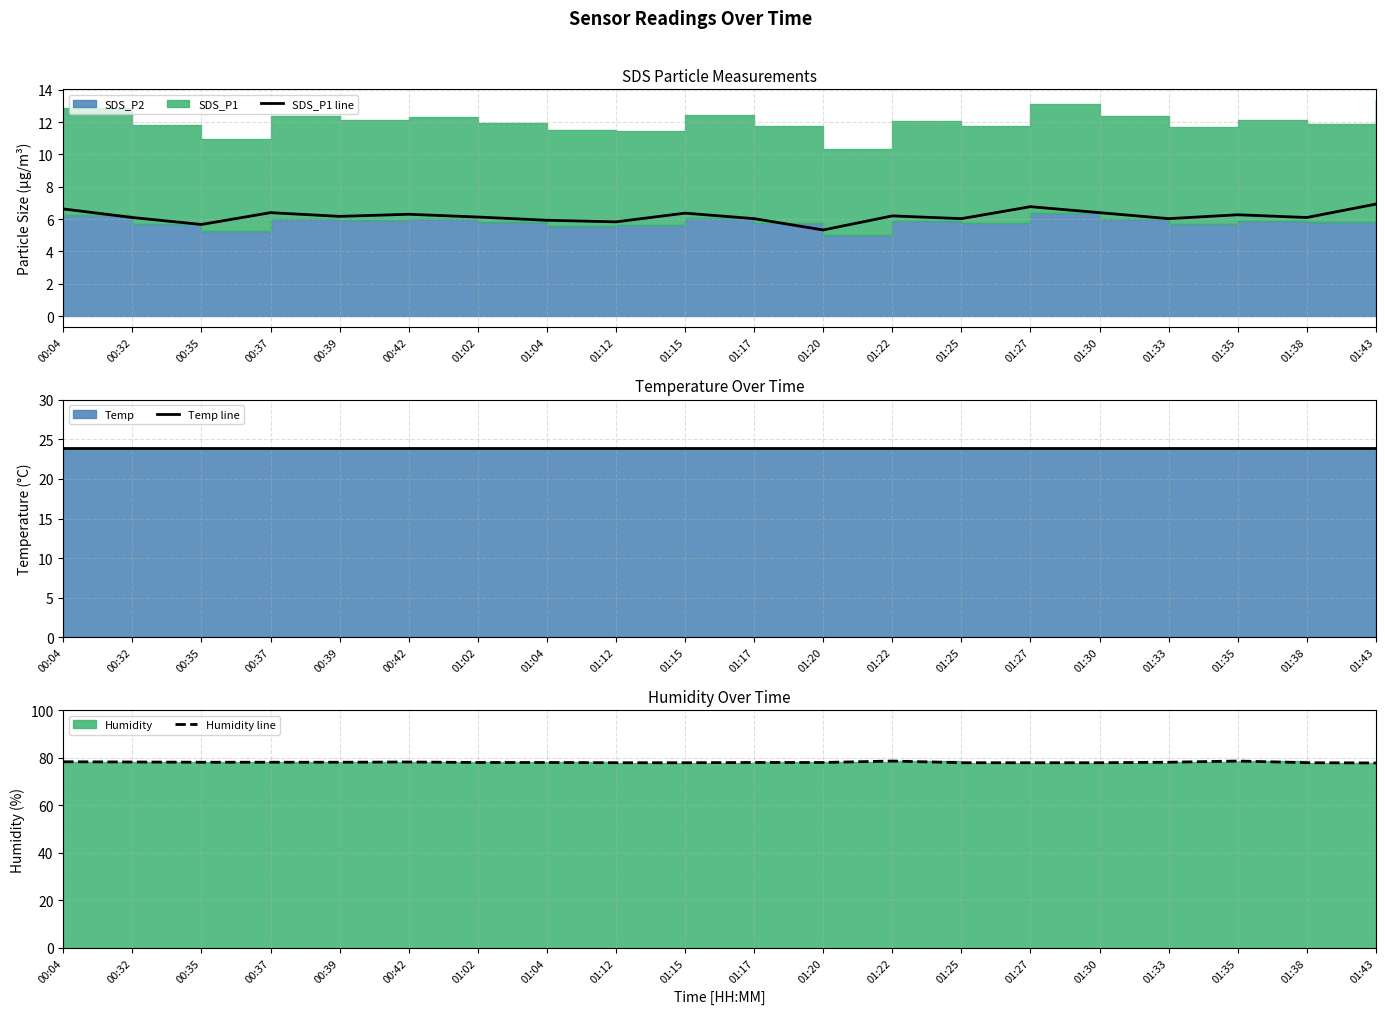

Reading left to right, what are all the values shown in this chart?

SDS_P1 line: 00:04=6.6	00:32=6.1	00:35=5.7	00:37=6.4	00:39=6.2	00:42=6.3	01:02=6.1	01:04=5.9	01:12=5.8	01:15=6.4	01:17=6.0	01:20=5.3	01:22=6.2	01:25=6.0	01:27=6.8	01:30=6.4	01:33=6.0	01:35=6.3	01:38=6.1	01:43=6.9
Temp line: 00:04=23.9	00:32=23.9	00:35=23.9	00:37=23.9	00:39=23.9	00:42=23.9	01:02=23.9	01:04=23.9	01:12=23.9	01:15=23.9	01:17=23.9	01:20=23.9	01:22=23.9	01:25=23.9	01:27=23.9	01:30=23.9	01:33=23.9	01:35=23.9	01:38=23.9	01:43=23.9
Humidity line: 00:04=78.3	00:32=78.2	00:35=78.1	00:37=78.1	00:39=78.1	00:42=78.2	01:02=78.0	01:04=78.0	01:12=77.9	01:15=77.9	01:17=78.0	01:20=78.0	01:22=78.6	01:25=77.9	01:27=77.9	01:30=77.9	01:33=78.1	01:35=78.6	01:38=77.9	01:43=77.8